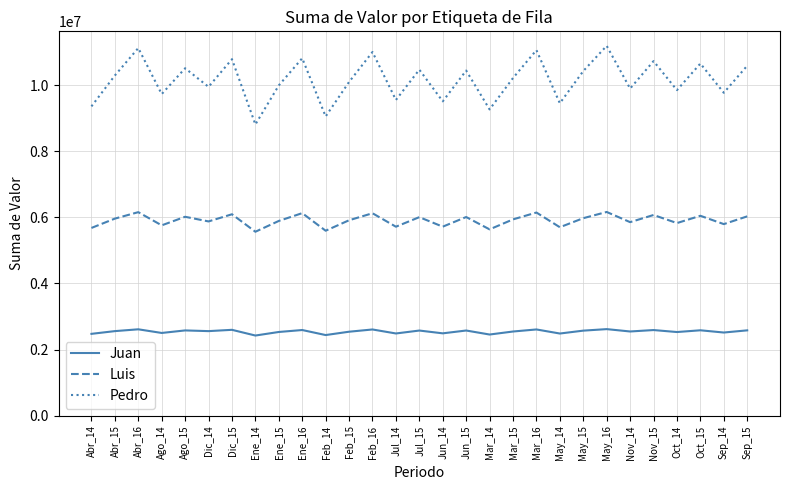

What is the greatest value displayed?

11189915